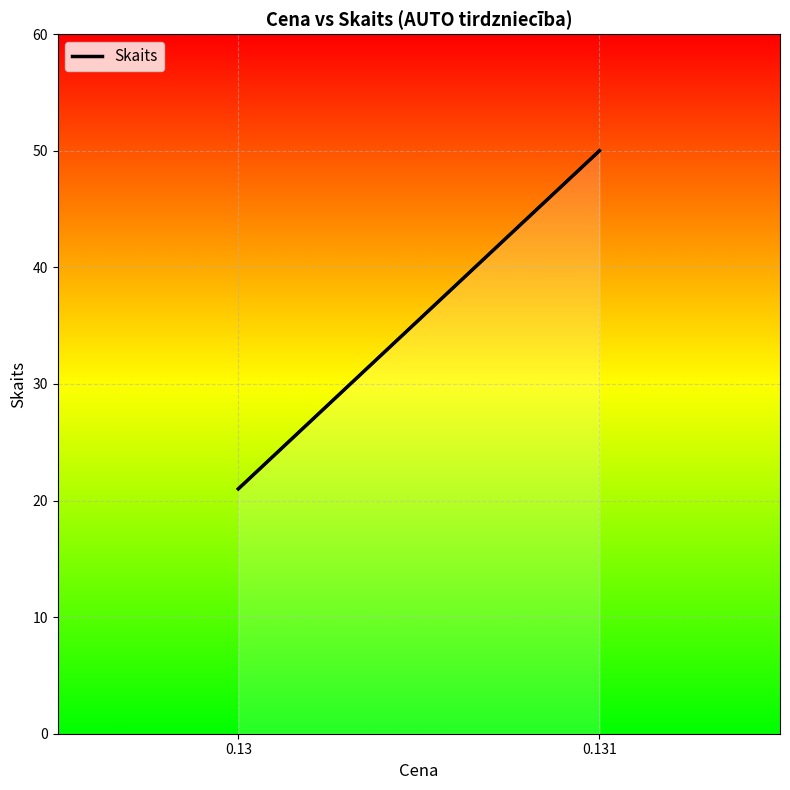

Where is the data nearest to the value 35?

0.13